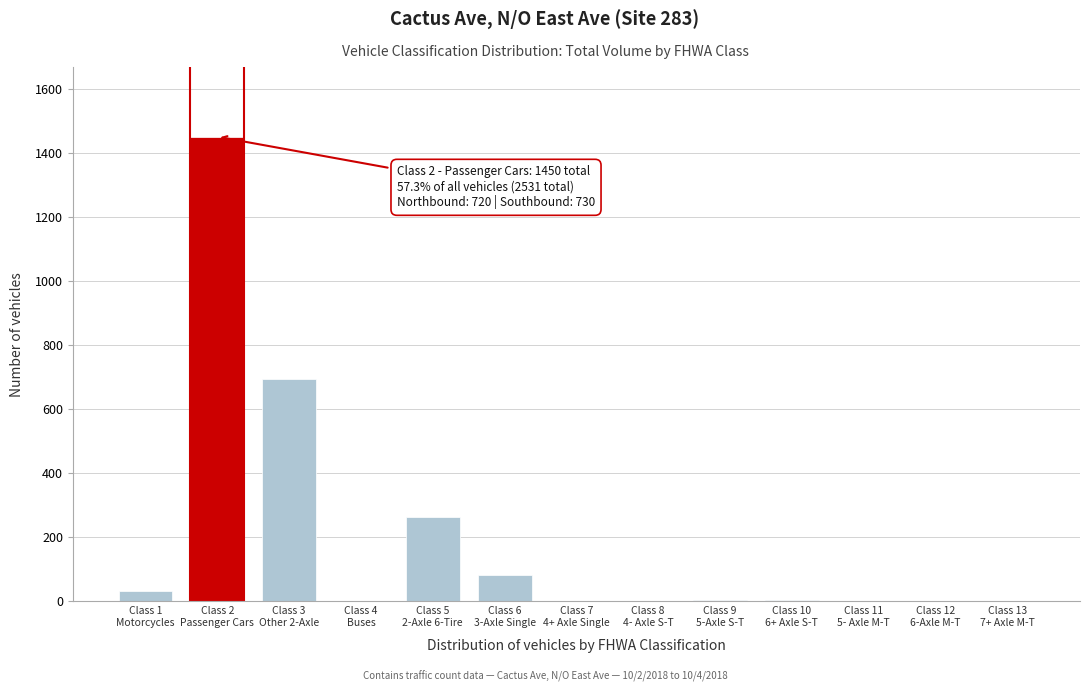

What is the greatest value displayed?

1450